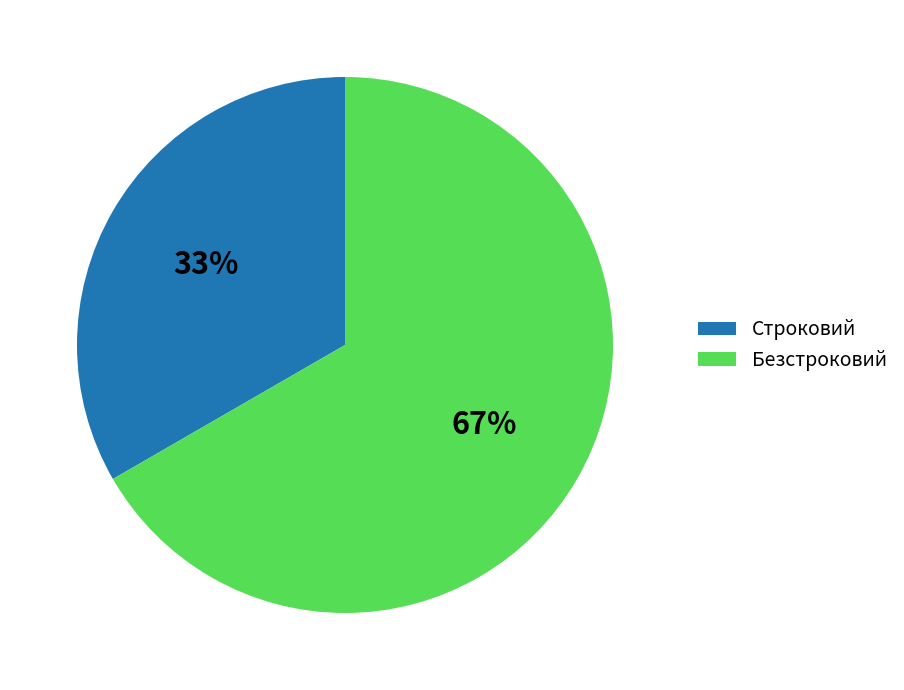

True or false: Безстроковий accounts for 67% of the total.

True